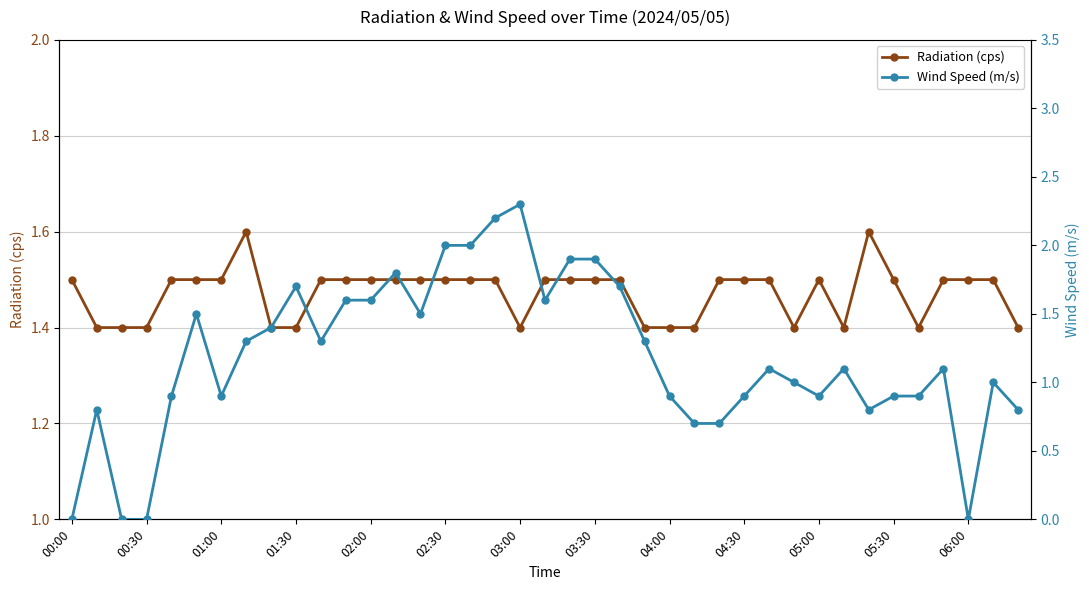

True or false: Radiation (cps) has a value of 2.1 at 20.

False